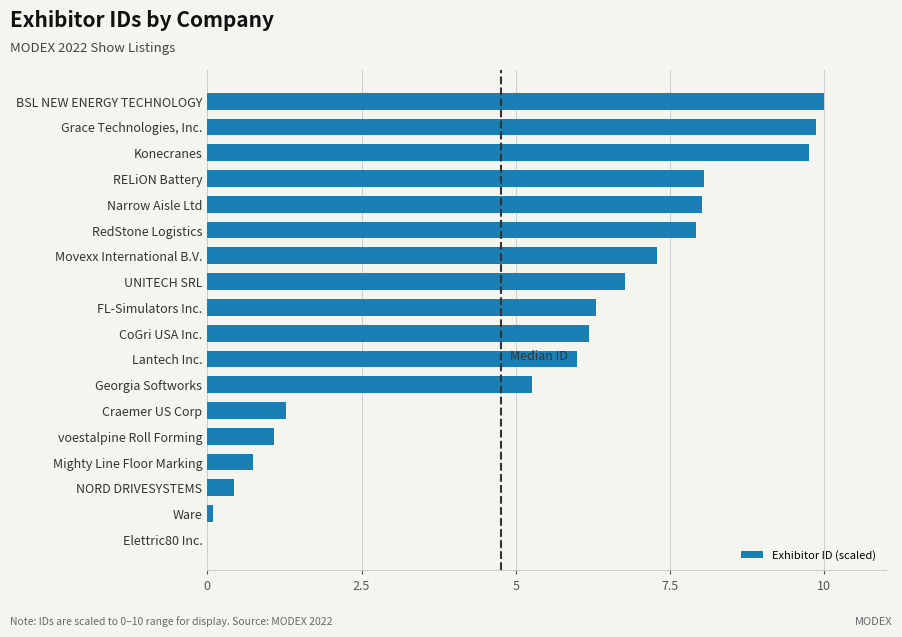

Which has a higher value, UNITECH SRL or Mighty Line Floor Marking?

UNITECH SRL